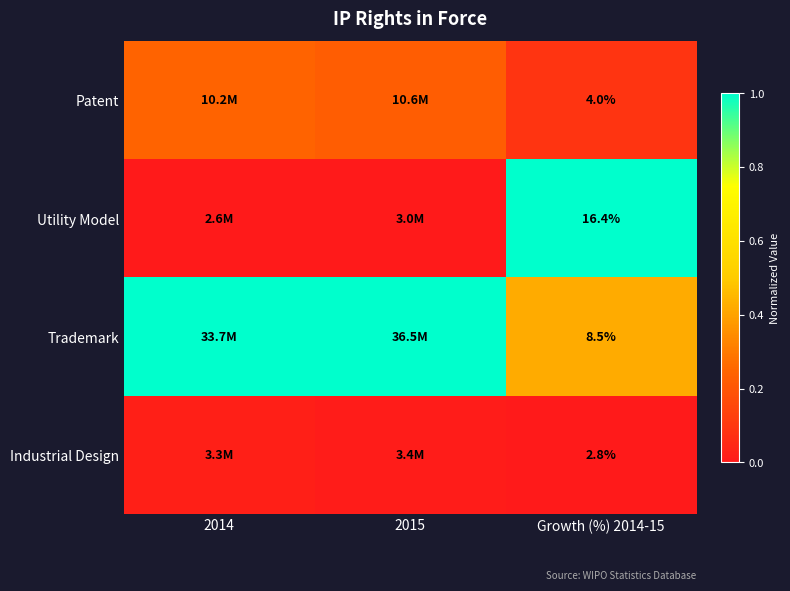

At Growth (%) 2014-15, list the series in order from smallest to largest.

Industrial Design, Patent, Trademark, Utility Model